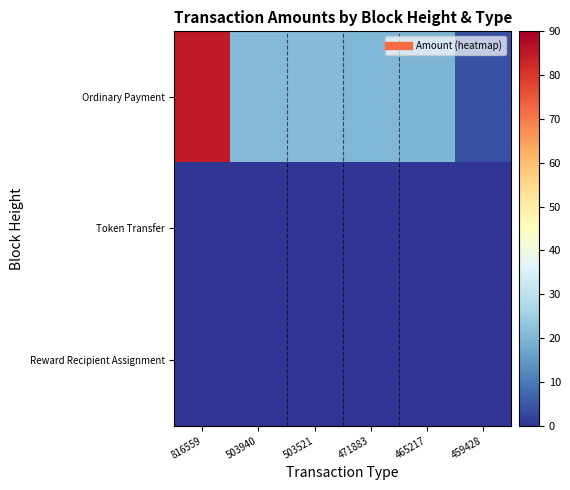

Which series has the widest spread of values?

Ordinary Payment